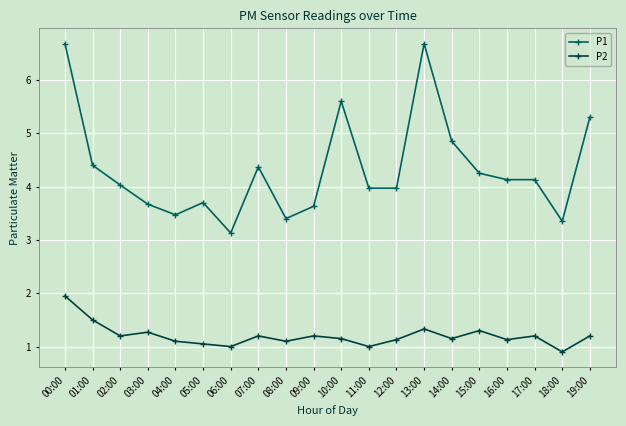

What is the label of the 6th point from the right?

14:00